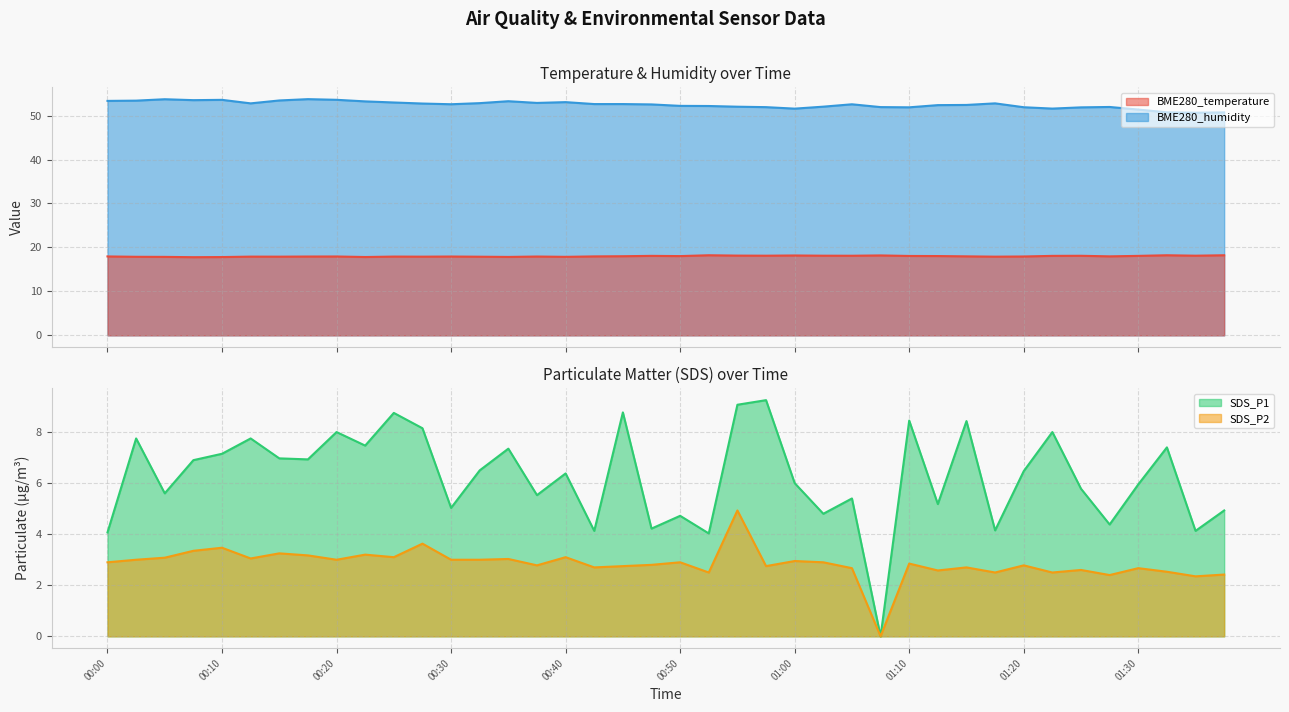

Does the chart have visible grid lines?

Yes